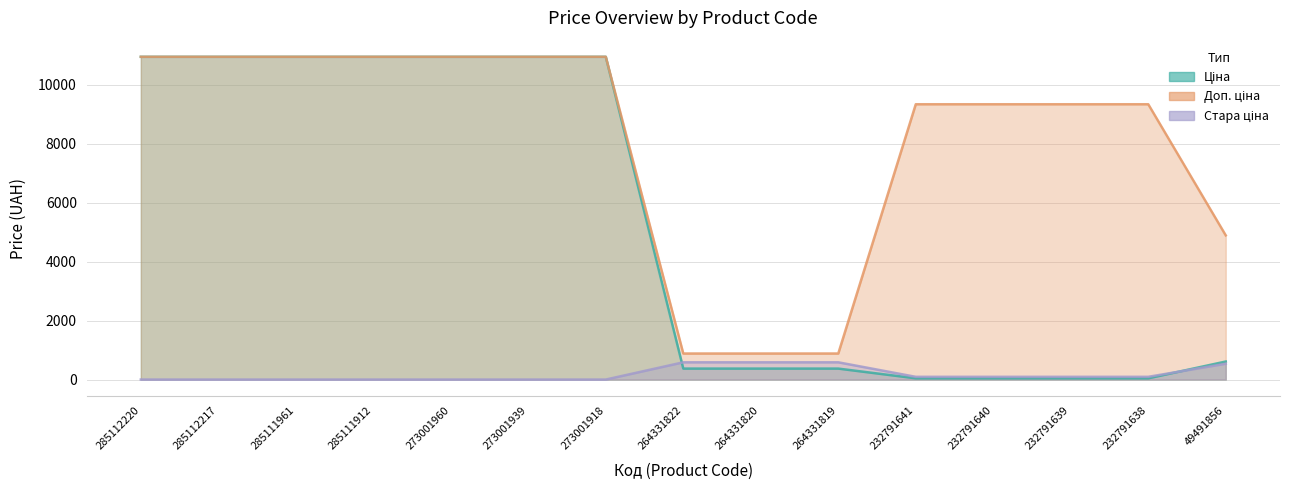

Which has a higher value, 232791641 or 264331822?

264331822